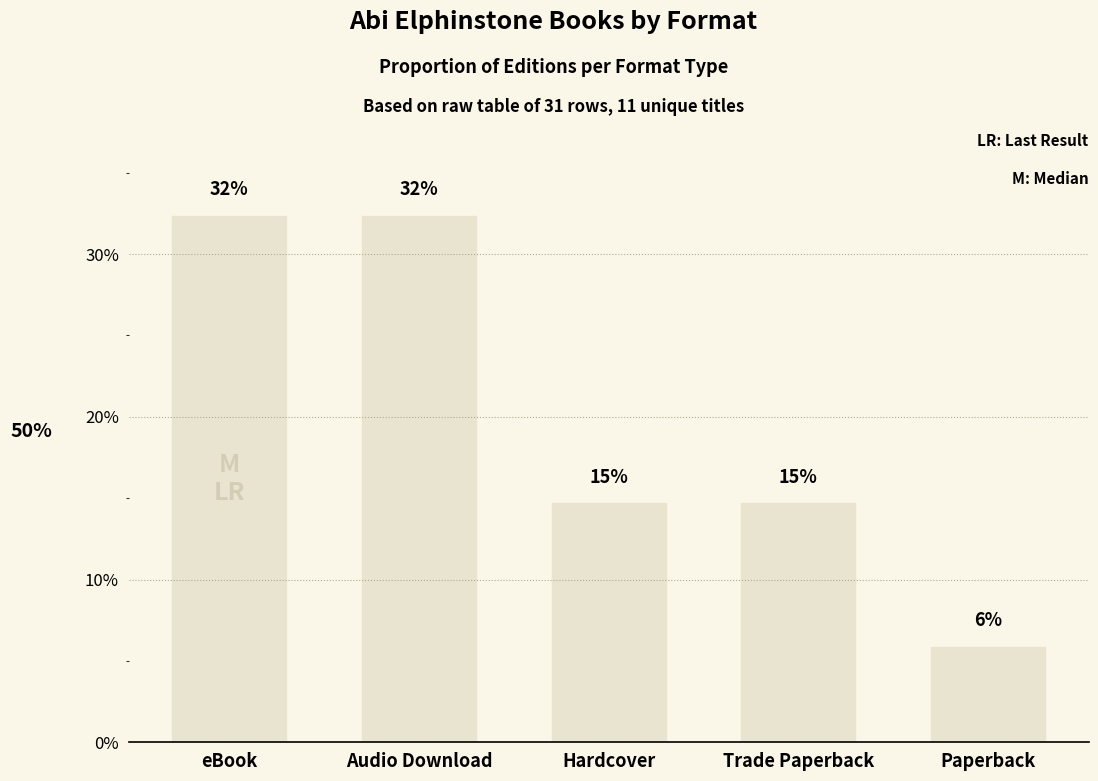

What is the minimum value shown in the chart?

0.1